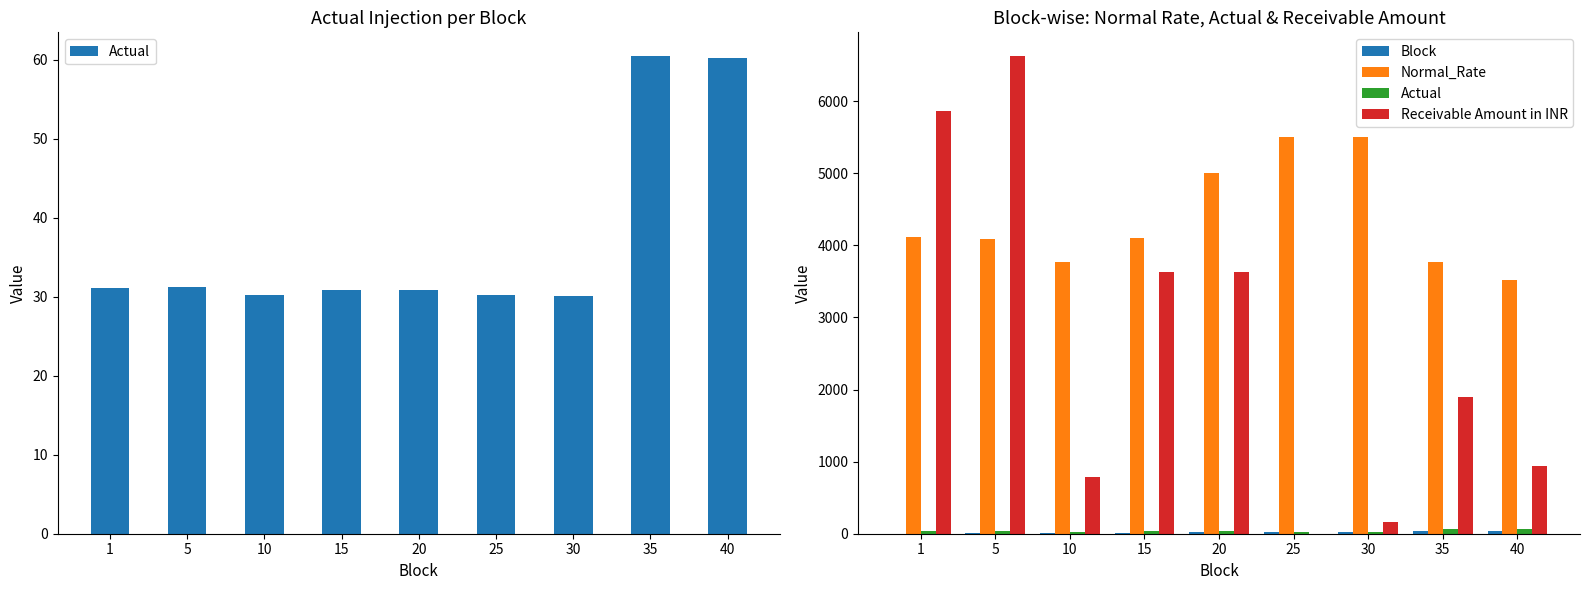

Where is Receivable Amount in INR nearest to the value 3311?

15